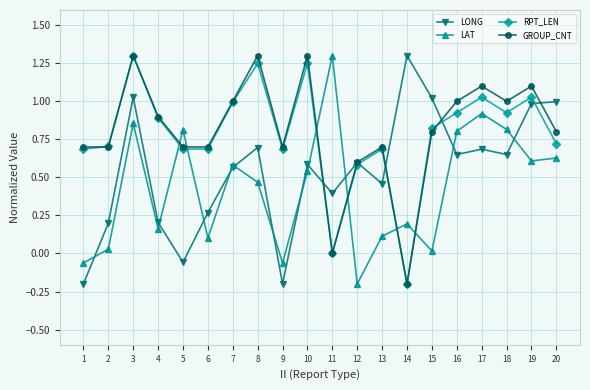

How many series are shown in this chart?

4